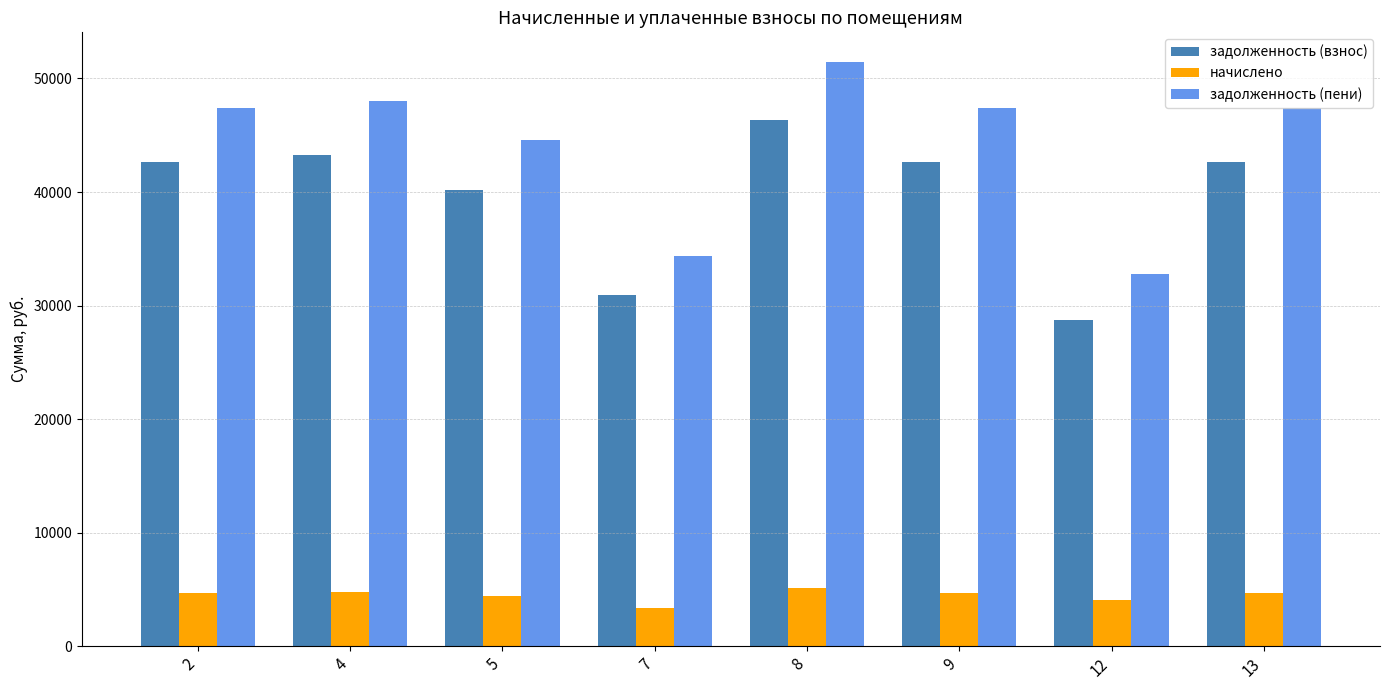

How many categories are shown in the chart?

8